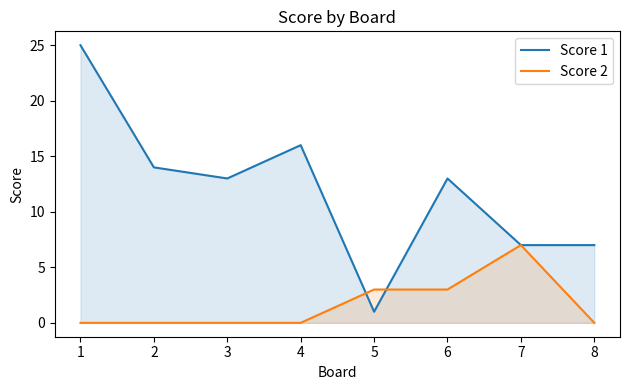

Between 4 and 1, which is larger?

1